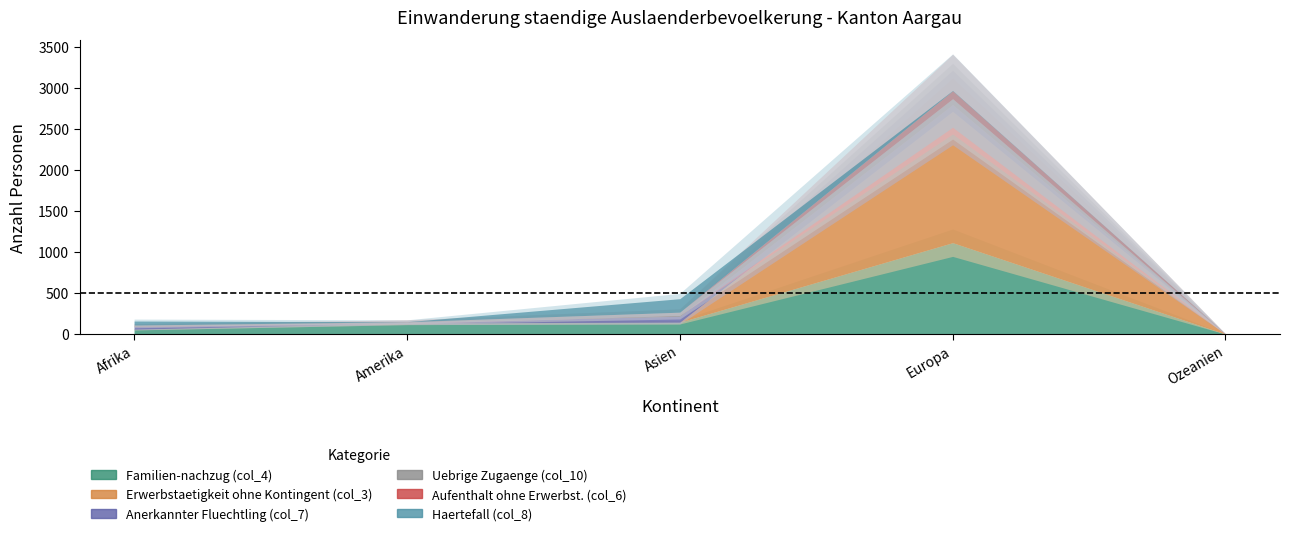

What is the label of the 5th point from the right?

Afrika